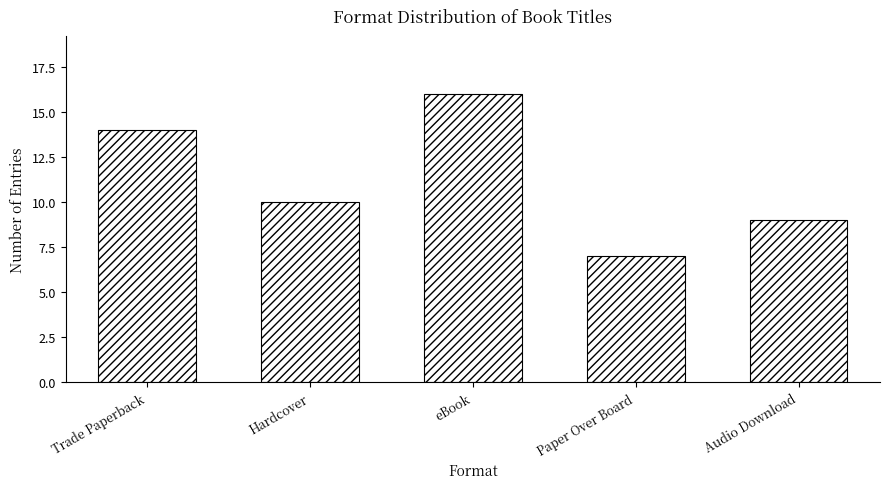

Rank the categories by value from lowest to highest.

Paper Over Board, Audio Download, Hardcover, Trade Paperback, eBook